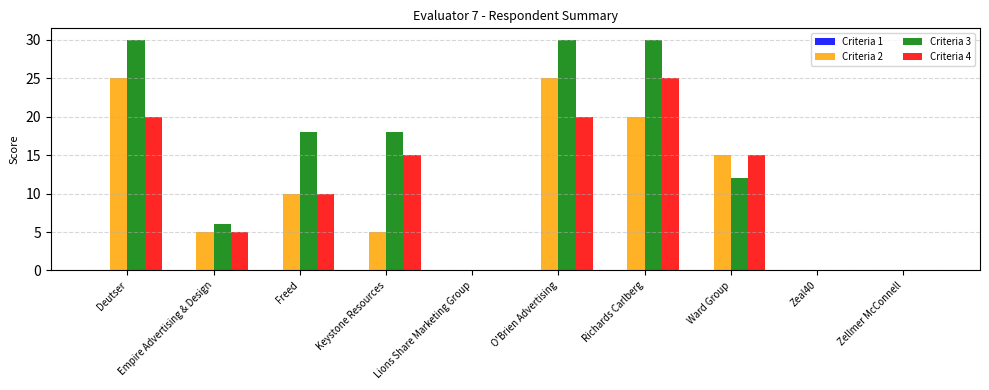

Count the Criteria 2 values in the range 0 to 20.

8